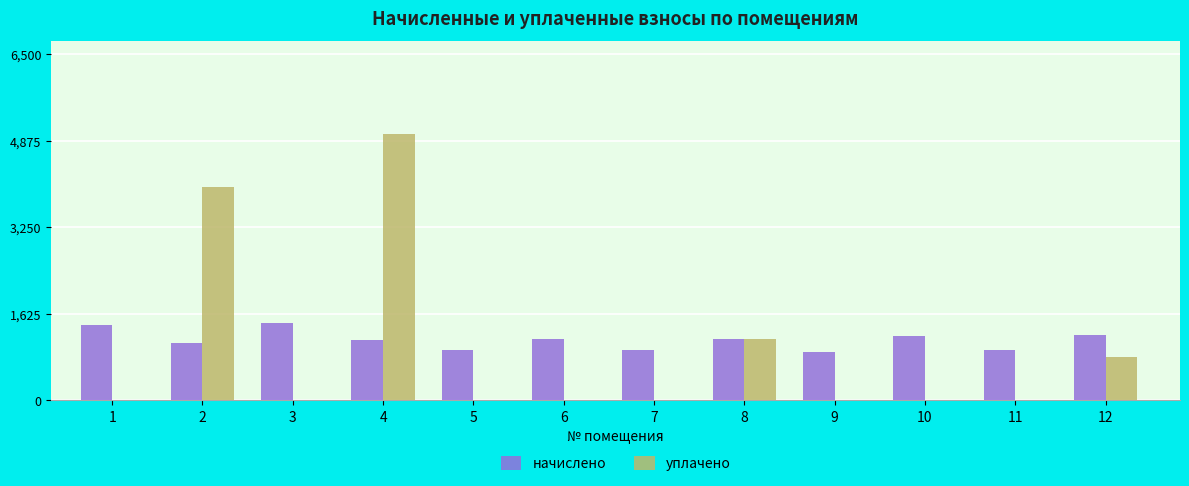

Are the bars grouped side by side (vs. stacked)?

Yes